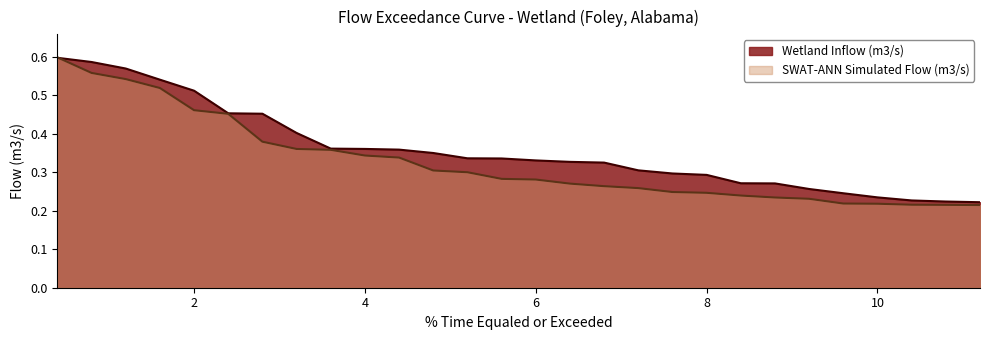

What is the total value across all series at 9.2?

0.5